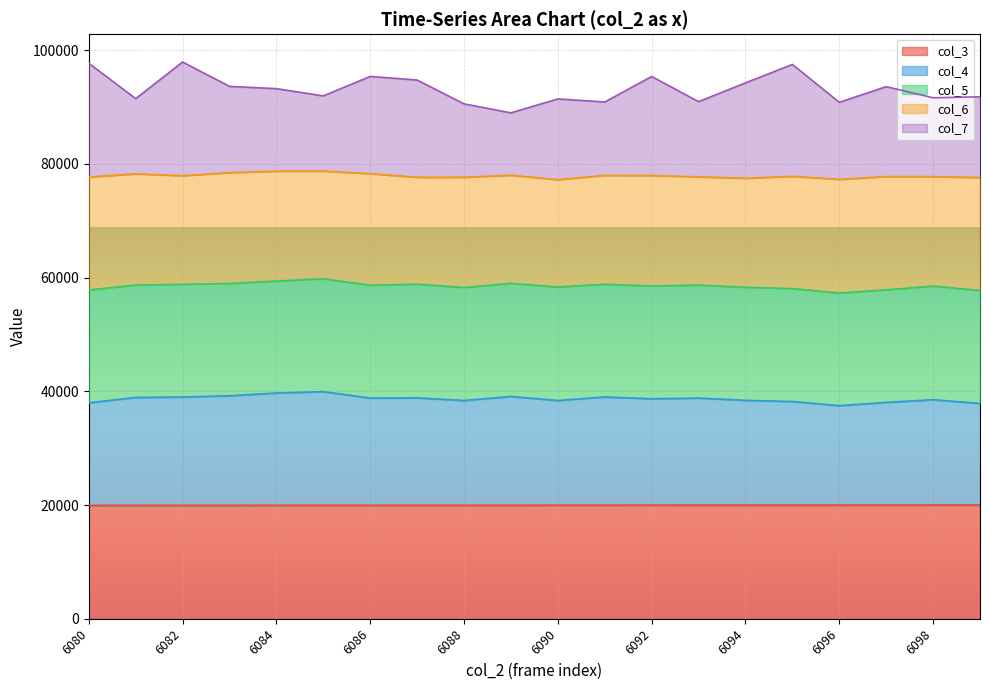

What is the spread (max minus min) of values at 6084?

73298.0